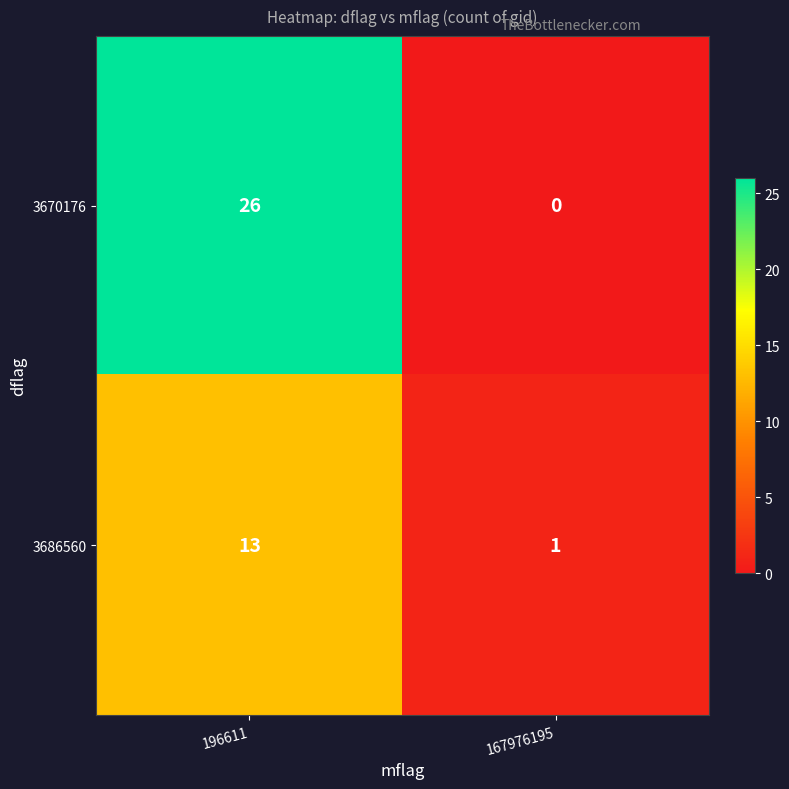

Between 196611 and 167976195, which series saw the biggest shift?

3670176